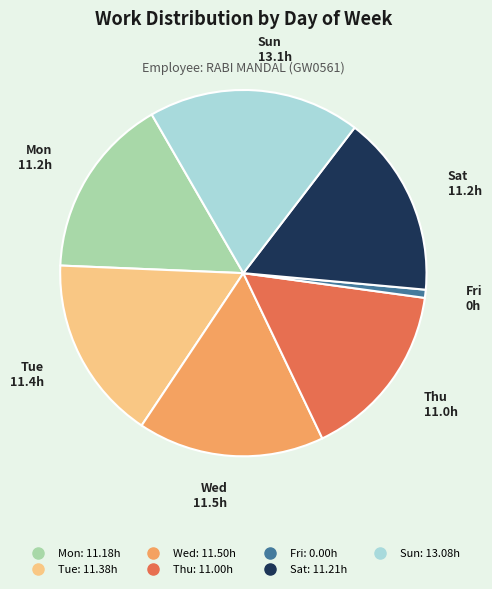

What is the ratio of the value at Thu to the value at Mon?

1.0